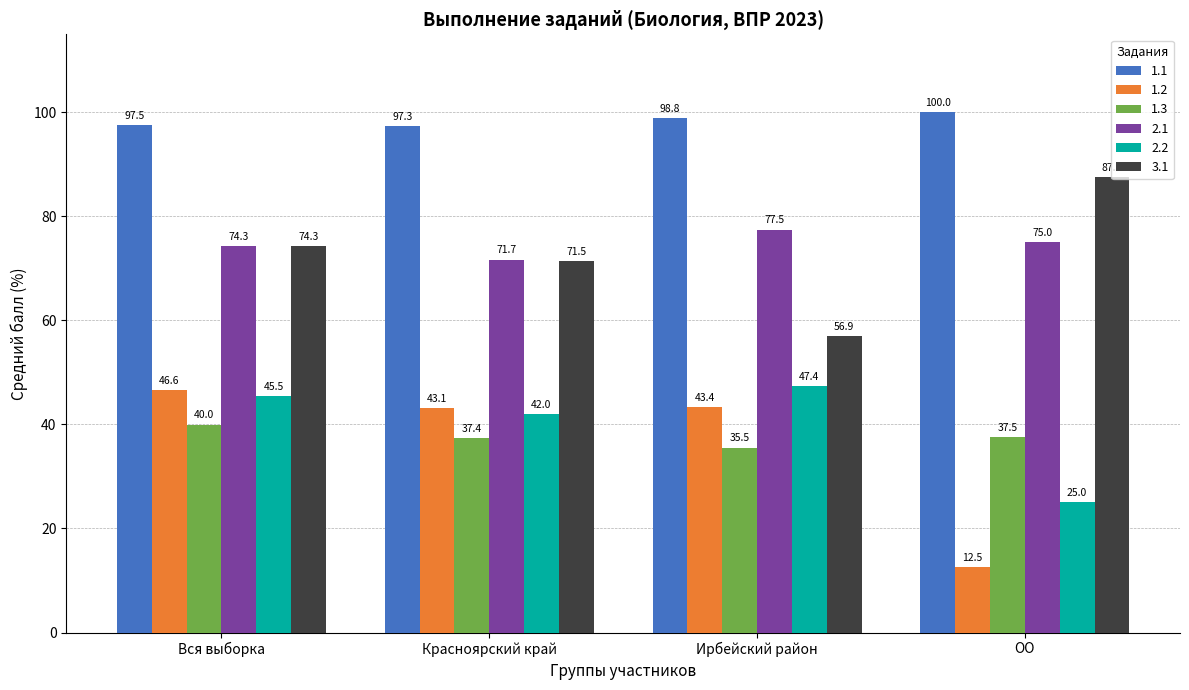

The 2.1 series shows 24.5 at Ирбейский район. True or false?

False